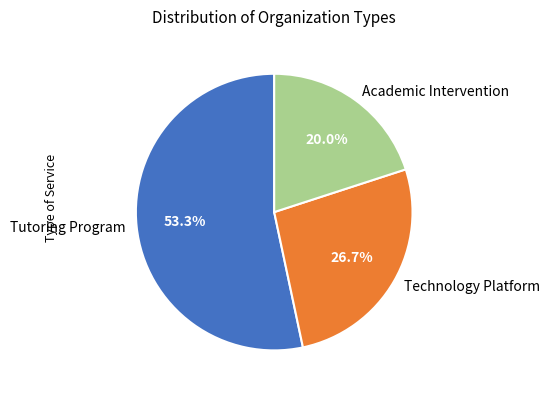

What percentage is the Academic Intervention slice, to the nearest percent?

20%